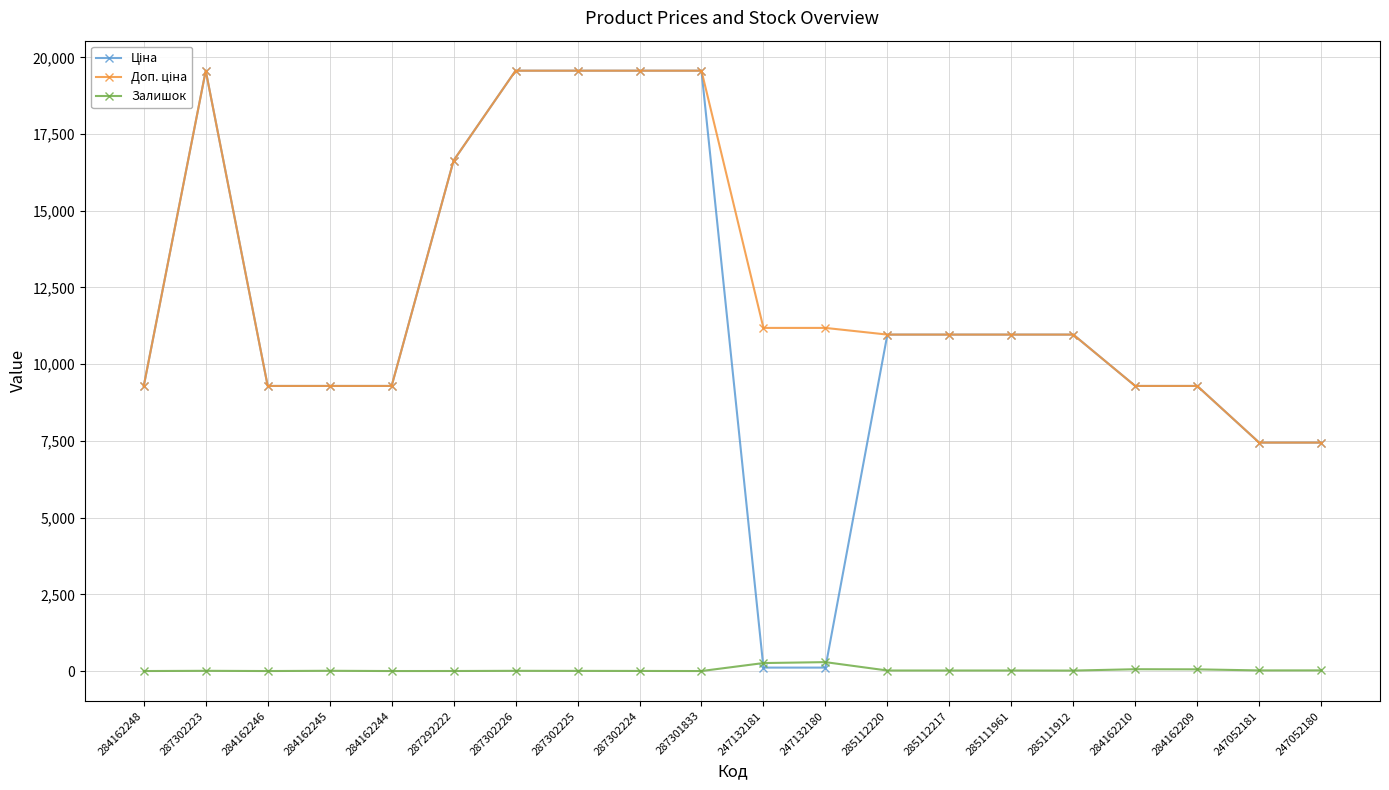

What is the difference between the highest and lowest values at 287302225?

19559.9